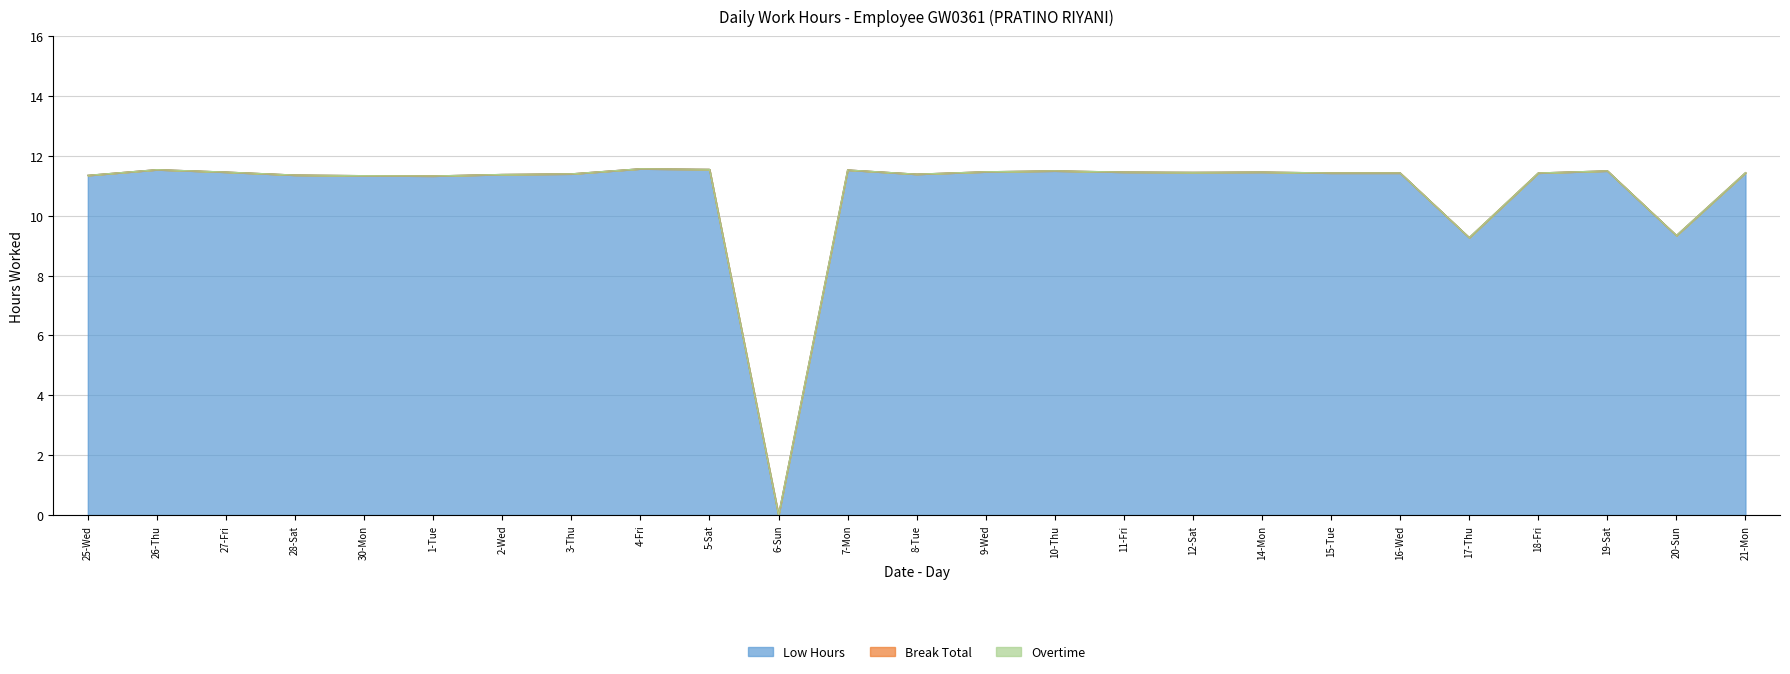

What is the difference between the highest and lowest values at 30-Mon?

11.3